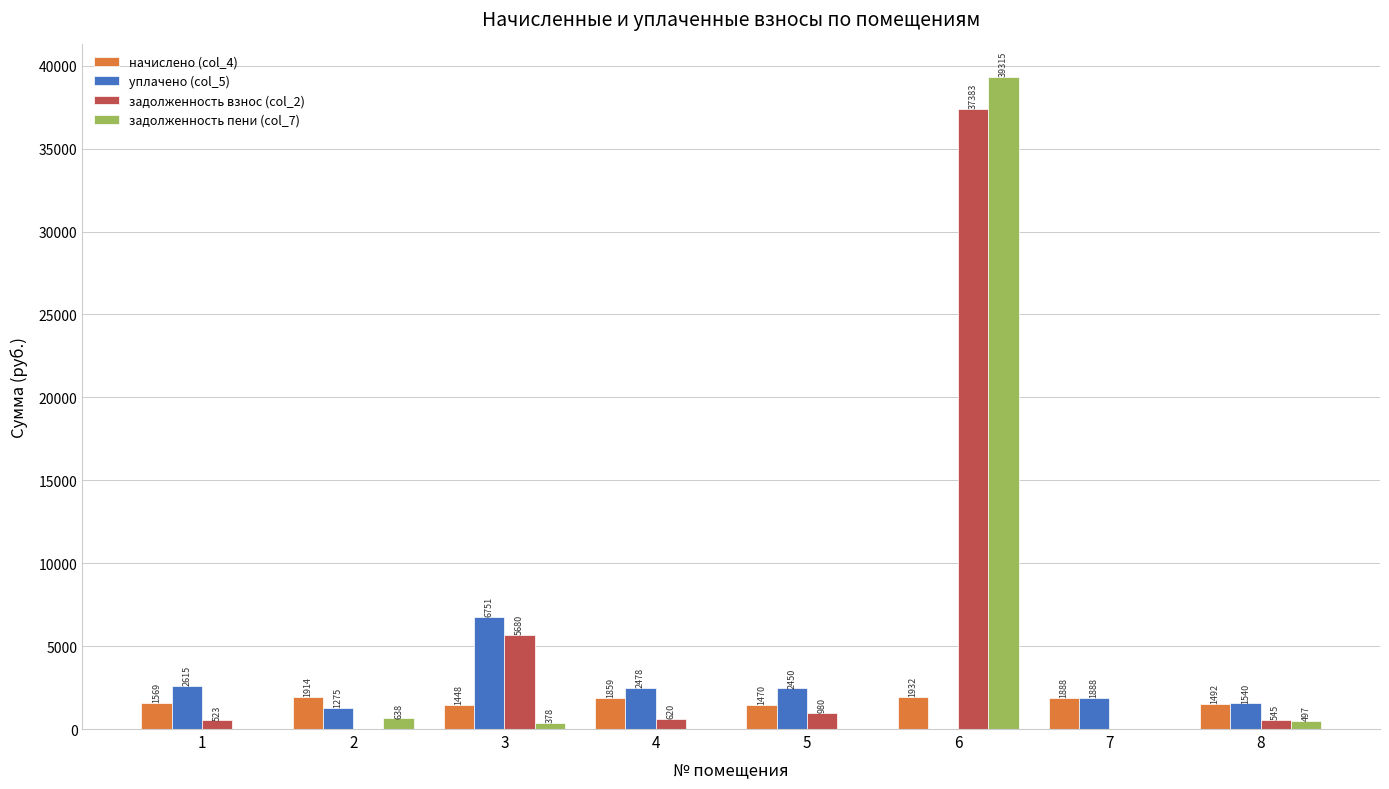

Which category has the highest value across all series?

6